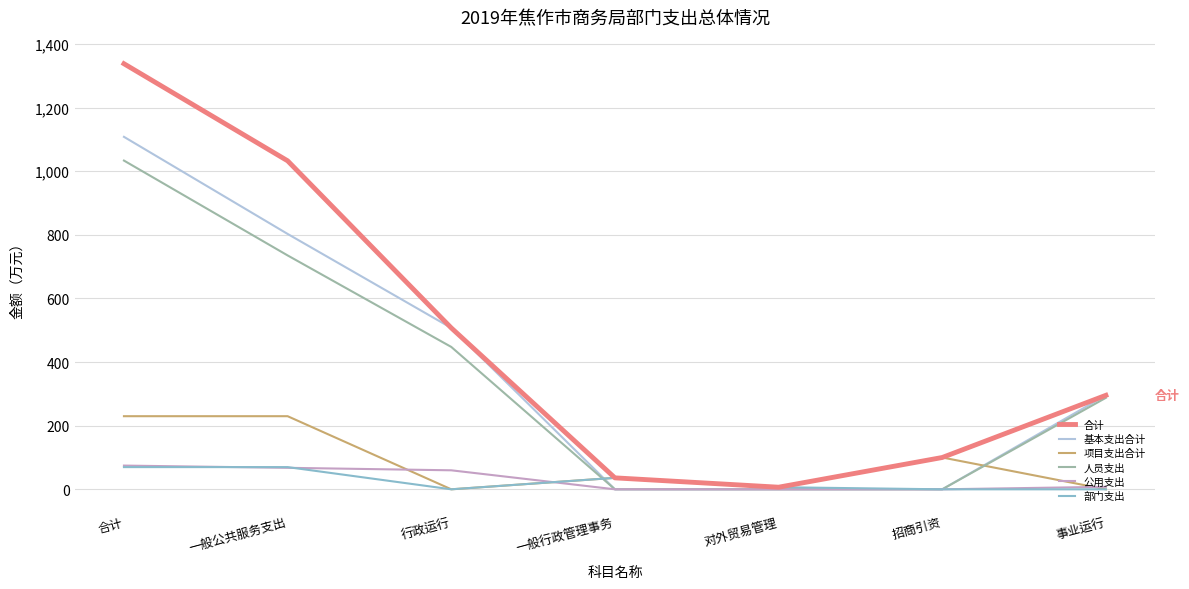

The 公用支出 series shows 0.0 at 招商引资. True or false?

True